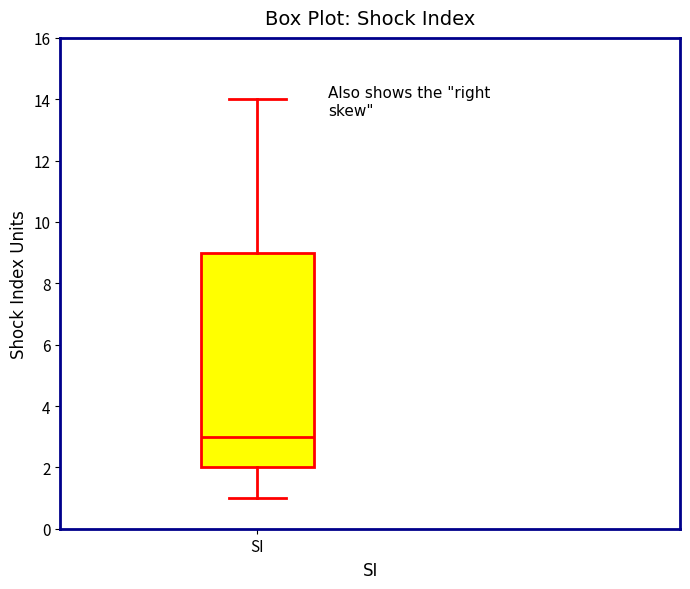

Read this box plot against the y-axis: the position of the median line, the range covered by the box, and the ends of both whiskers. The values are not printed on the chart, so give them approximately, as read against the axis.

median 3, box 2 to 9, whiskers 1 to 14